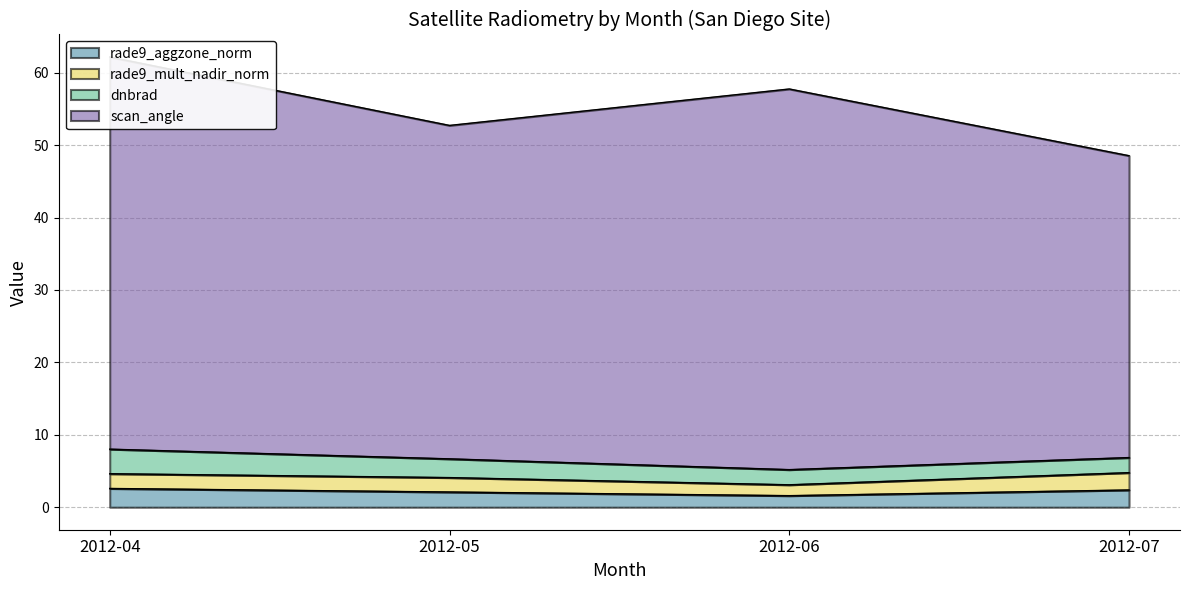

How many interior local valleys does the rade9_aggzone_norm series have?

1